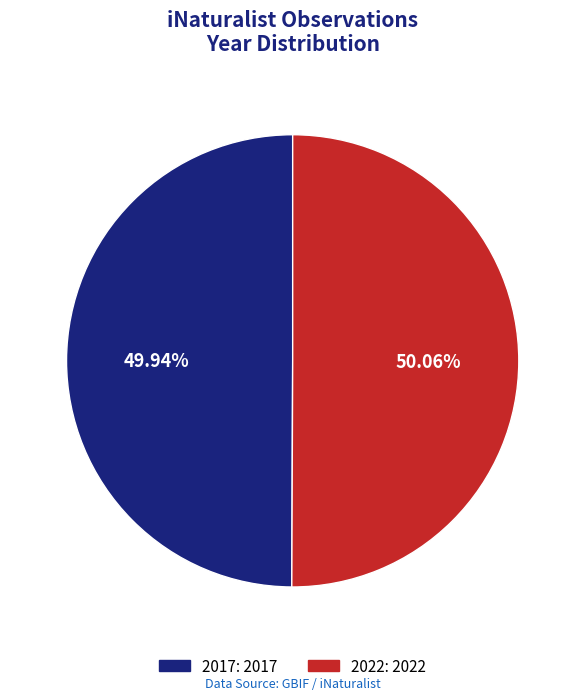

Is the sum of 2022 and 2017 greater than half?

Yes